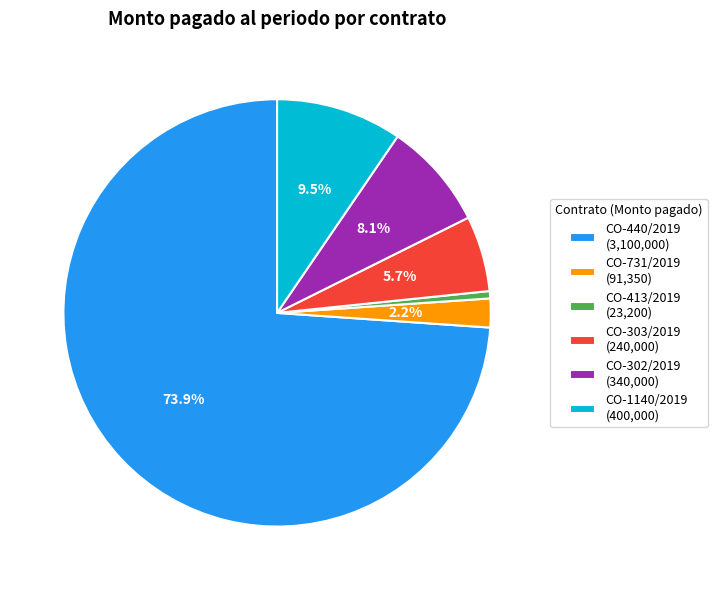

Which category has the biggest portion of the pie?

CO-440/2019